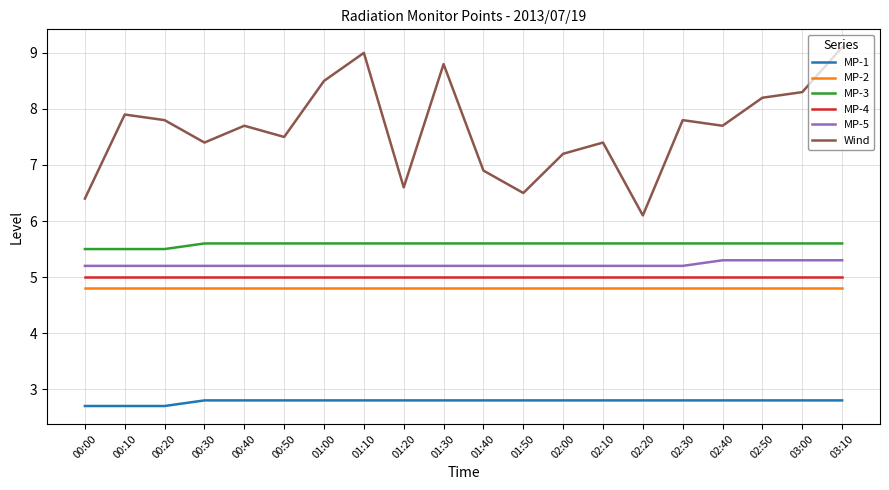

True or false: Wind and MP-1 intersect in this chart.

False